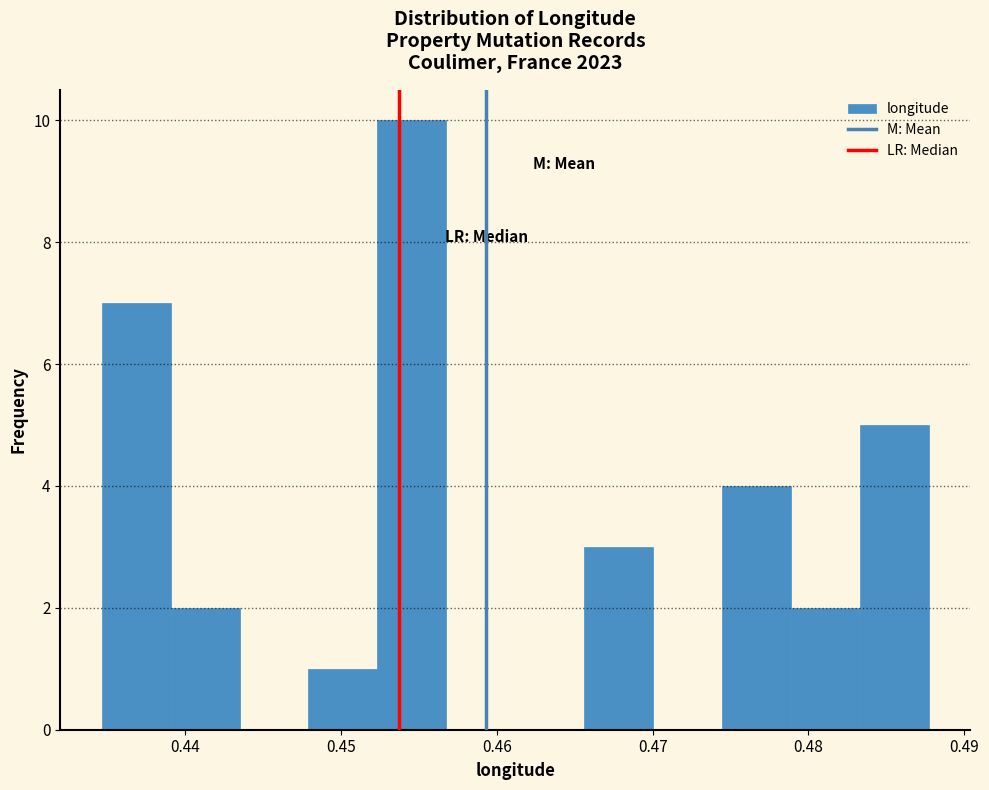

Reading left to right, transcribe this chart: for each bar, give the range it covers on the x-axis and its height. Neither the bar edges nor the heights are printed on the chart, so give them approximately, as read against the axes.

0.435 to 0.439: 7
0.439 to 0.443: 2
0.443 to 0.448: 0
0.448 to 0.452: 1
0.452 to 0.457: 10
0.457 to 0.461: 0
0.461 to 0.466: 0
0.466 to 0.470: 3
0.470 to 0.474: 0
0.474 to 0.479: 4
0.479 to 0.483: 2
0.483 to 0.488: 5